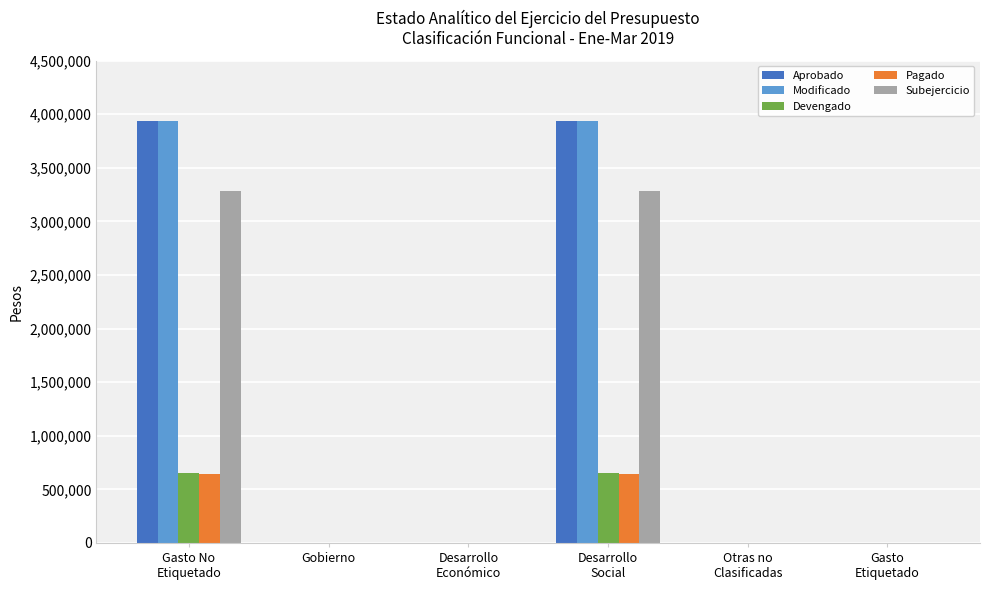

True or false: Pagado has a value of 0.0 at Desarrollo
Económico.

True